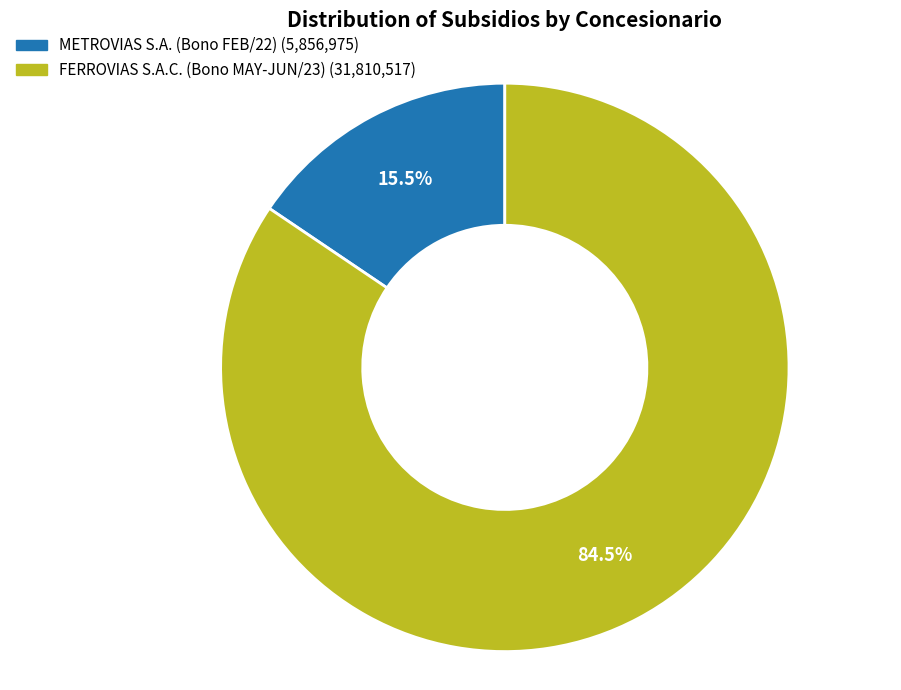

Which slice is the smallest?

METROVIAS S.A. (Bono FEB/22)